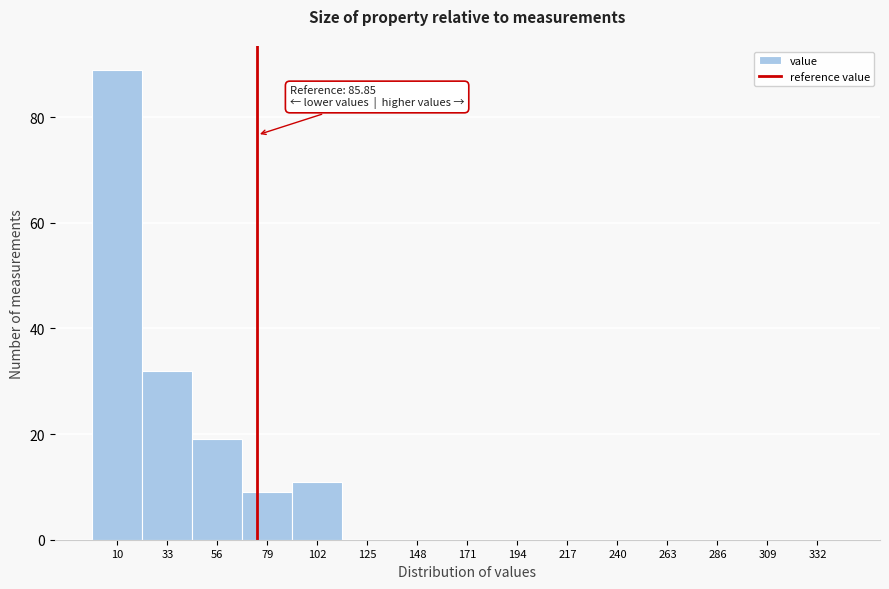

Reading right to left, transcribe all the data shown in this chart.

332=0	309=0	286=0	263=0	240=0	217=0	194=0	171=0	148=0	125=0	102=11	79=9	56=19	33=32	10=89